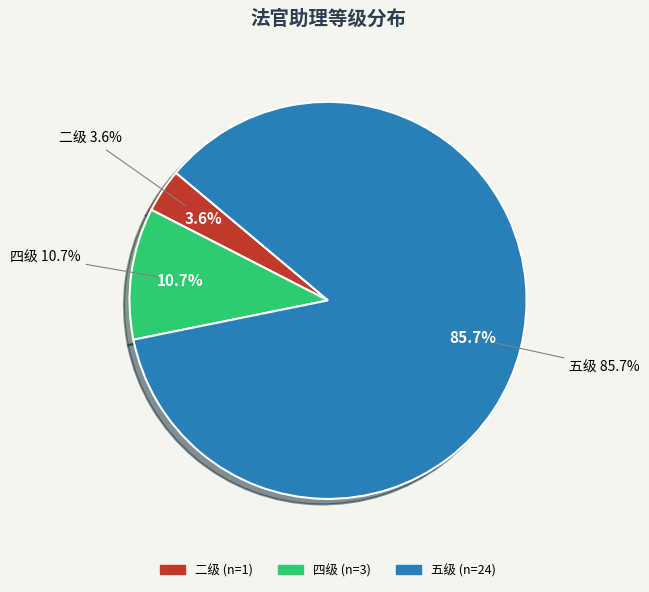

Which has a higher value, 研究生(四级) or 四级?

四级